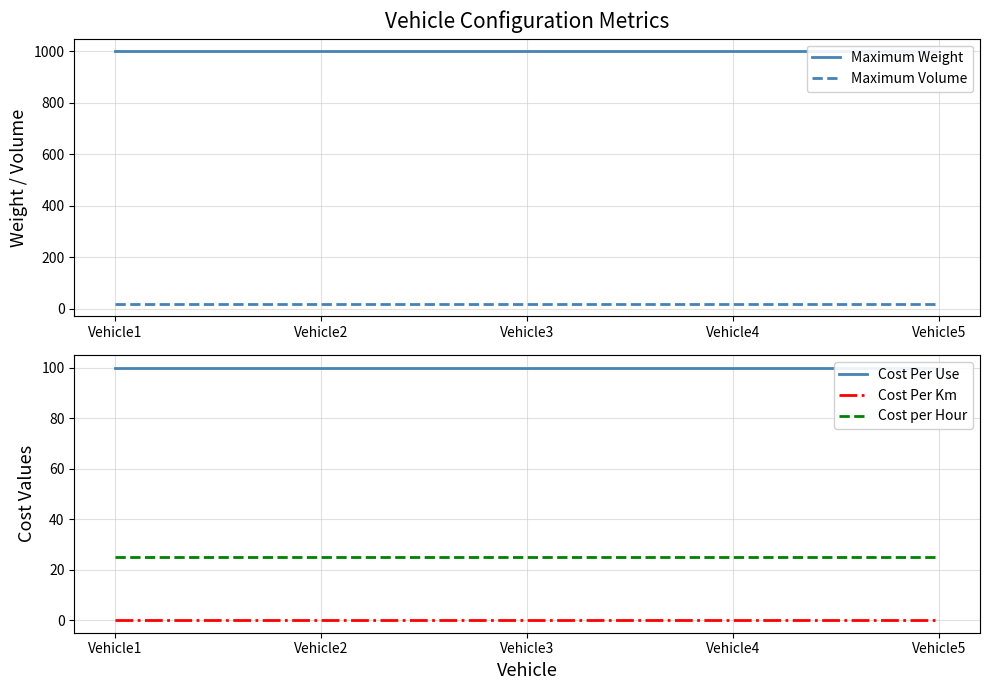

Reading right to left, list all the values displayed in this chart.

Maximum Weight: Vehicle5=1000.0	Vehicle4=1000.0	Vehicle3=1000.0	Vehicle2=1000.0	Vehicle1=1000.0
Maximum Volume: Vehicle5=20.0	Vehicle4=20.0	Vehicle3=20.0	Vehicle2=20.0	Vehicle1=20.0
Cost Per Use: Vehicle5=100.0	Vehicle4=100.0	Vehicle3=100.0	Vehicle2=100.0	Vehicle1=100.0
Cost Per Km: Vehicle5=0.1	Vehicle4=0.1	Vehicle3=0.1	Vehicle2=0.1	Vehicle1=0.1
Cost per Hour: Vehicle5=25.0	Vehicle4=25.0	Vehicle3=25.0	Vehicle2=25.0	Vehicle1=25.0